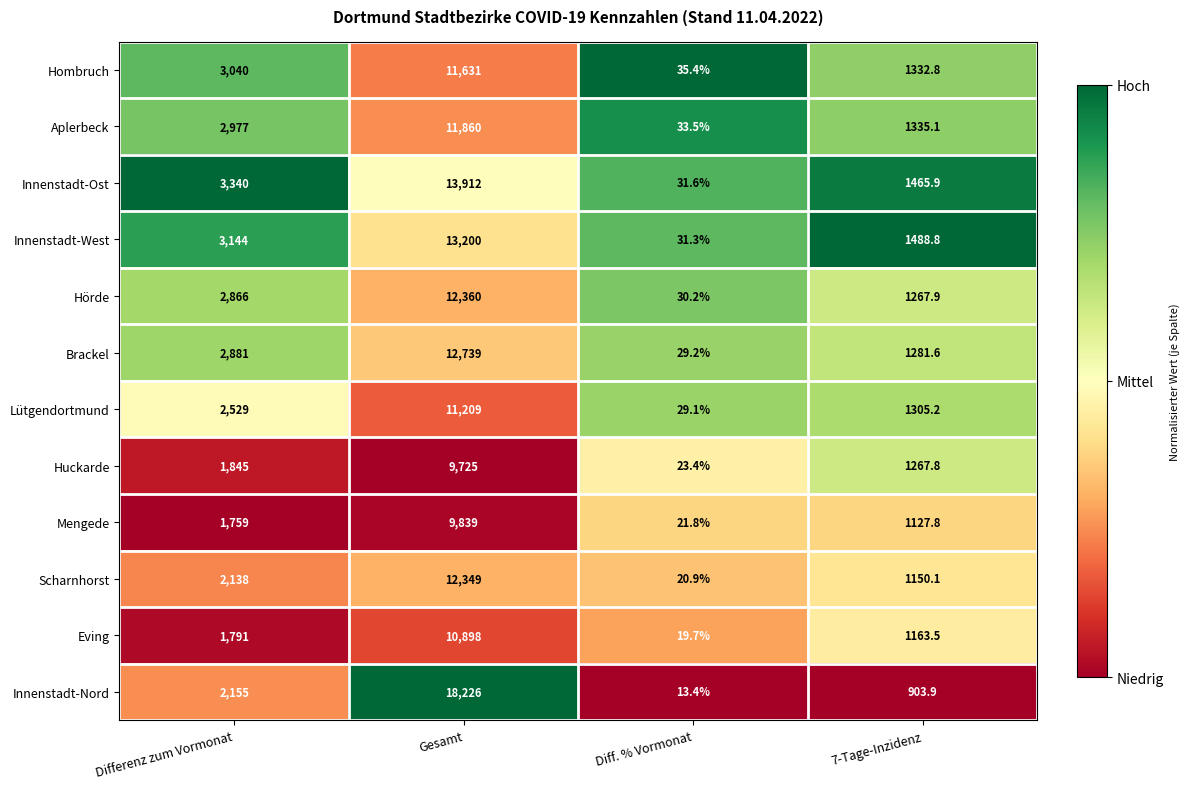

How many categories are shown in the chart?

4